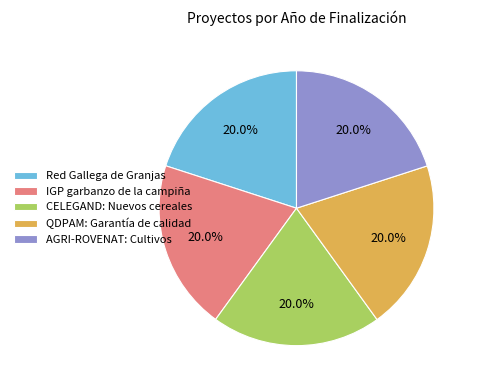

Is there a majority slice in this chart?

No